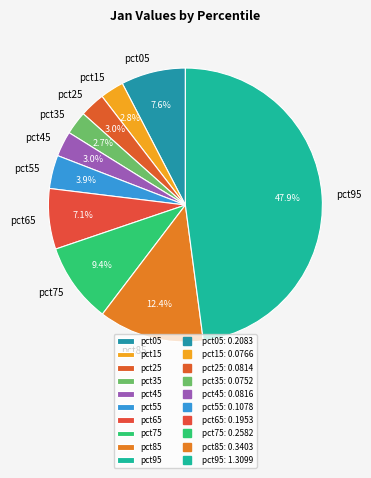

What is the total percentage of pct65 and pct25?

10.1%